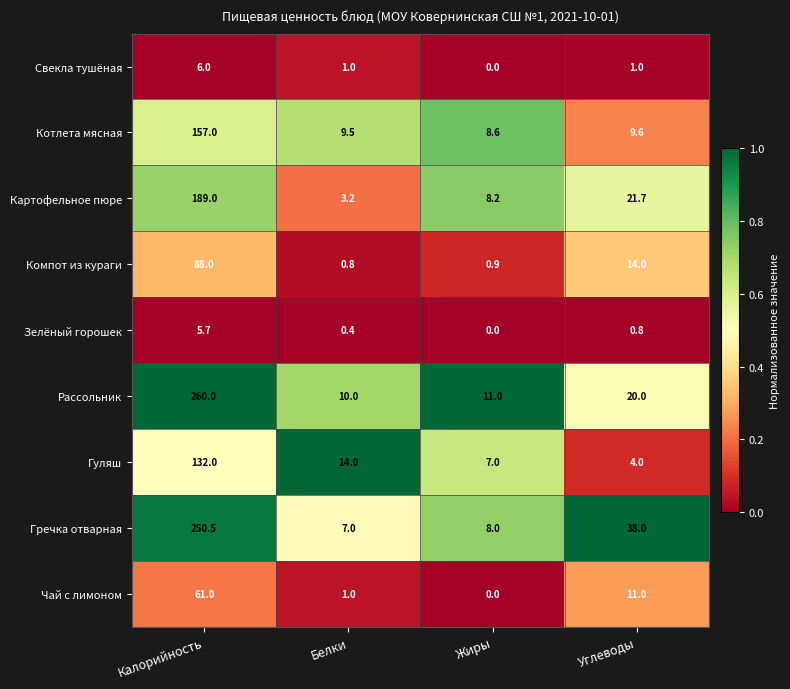

True or false: Чай с лимоном has a value of 1.0 at Белки.

True